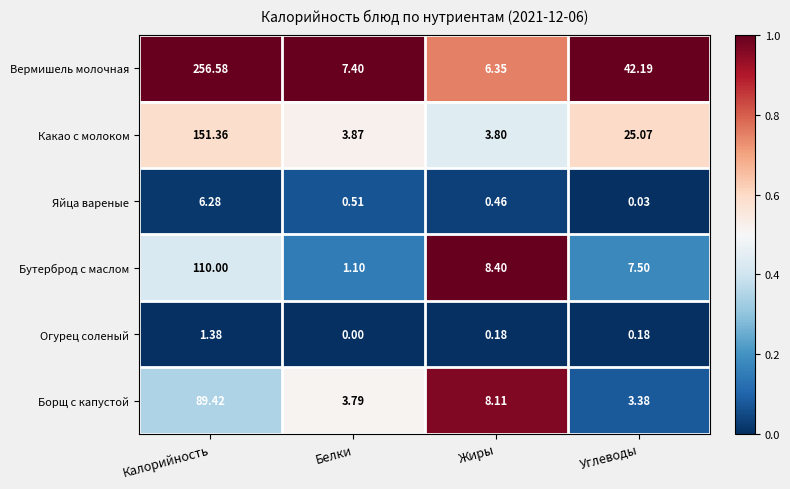

Which series has the widest spread of values?

Вермишель молочная